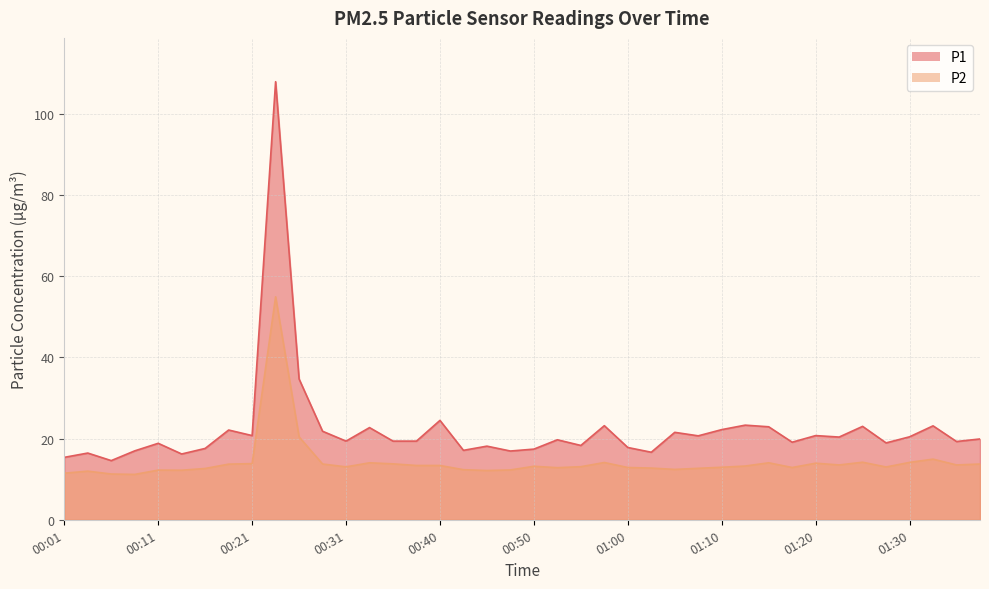

Reading left to right, list all the values displayed in this chart.

P1: 15.4	16.4	14.6	17.0	18.8	16.2	17.6	22.1	20.7	107.9	34.7	21.8	19.4	22.7	19.4	19.4	24.5	17.1	18.1	16.9	17.4	19.7	18.3	23.2	17.8	16.6	21.5	20.7	22.2	23.3	22.9	19.1	20.7	20.4	23.0	18.9	20.4	23.1	19.3	19.9
P2: 11.5	12.0	11.3	11.2	12.2	12.2	12.6	13.7	13.8	54.9	20.4	13.7	13.0	14.0	13.8	13.4	13.4	12.3	12.1	12.3	13.2	12.8	13.1	14.1	12.9	12.7	12.4	12.7	12.9	13.2	14.0	12.9	13.9	13.5	14.2	13.0	14.1	14.9	13.5	13.7